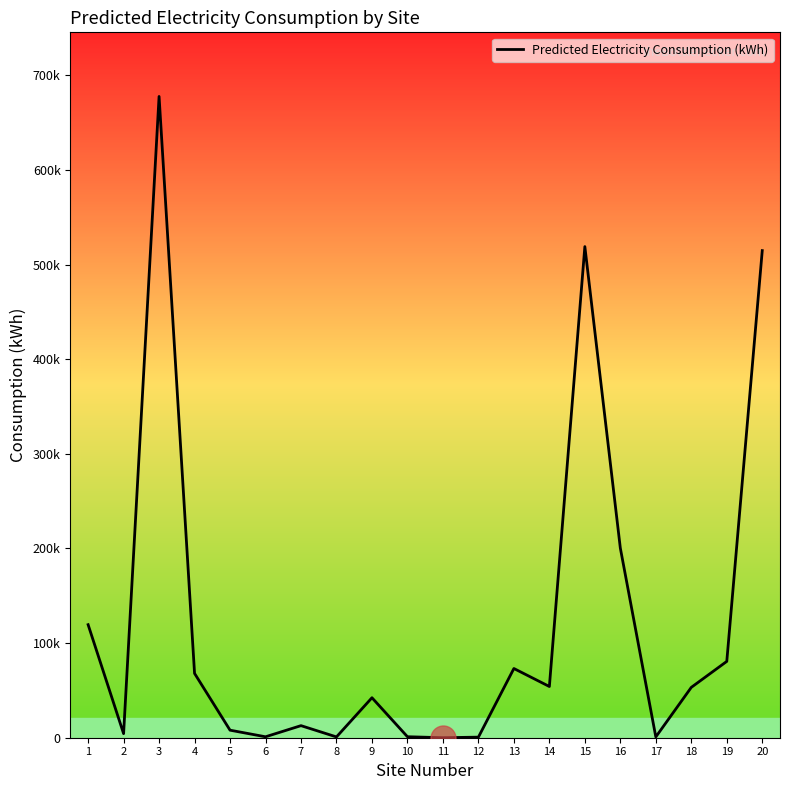

Which category has the lowest value across all series?

11